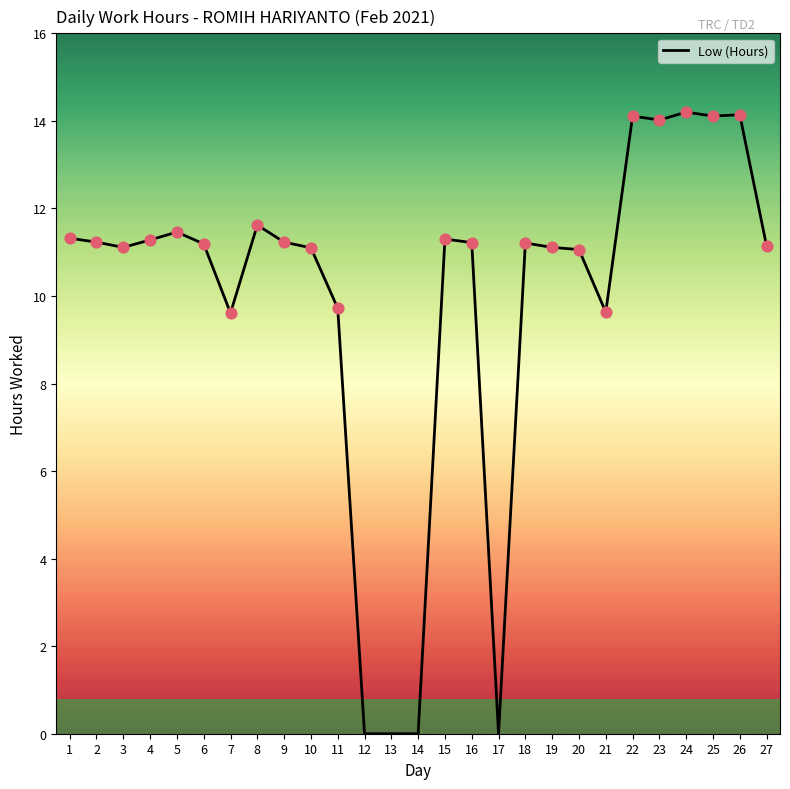

What is the change in value from 17 to 22?

+14.1